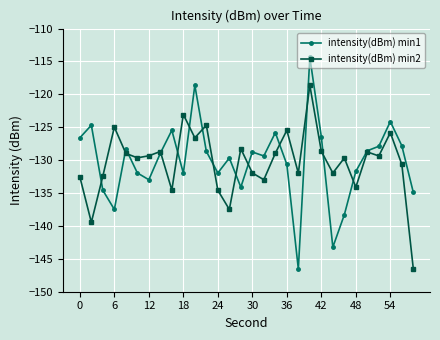

What is the greatest value displayed?

-114.4